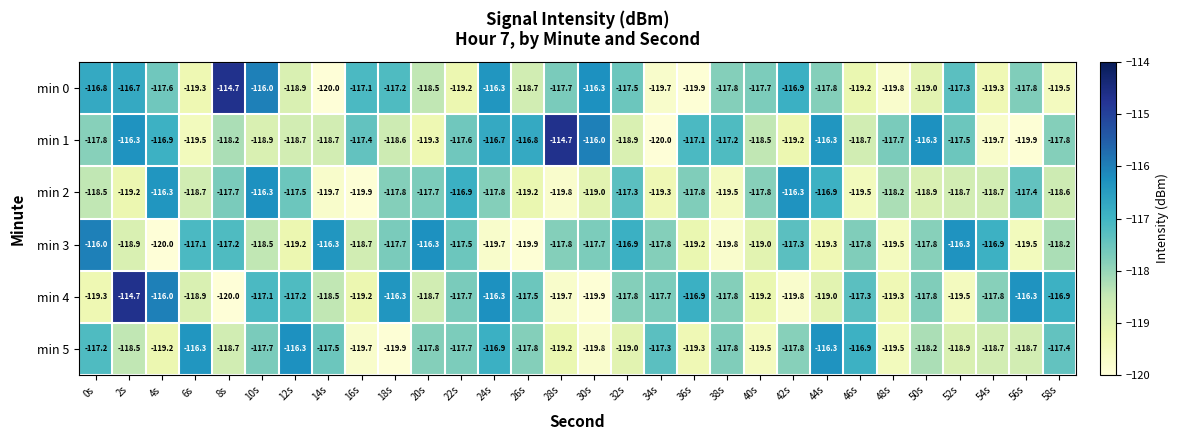

How many categories are shown in the chart?

30